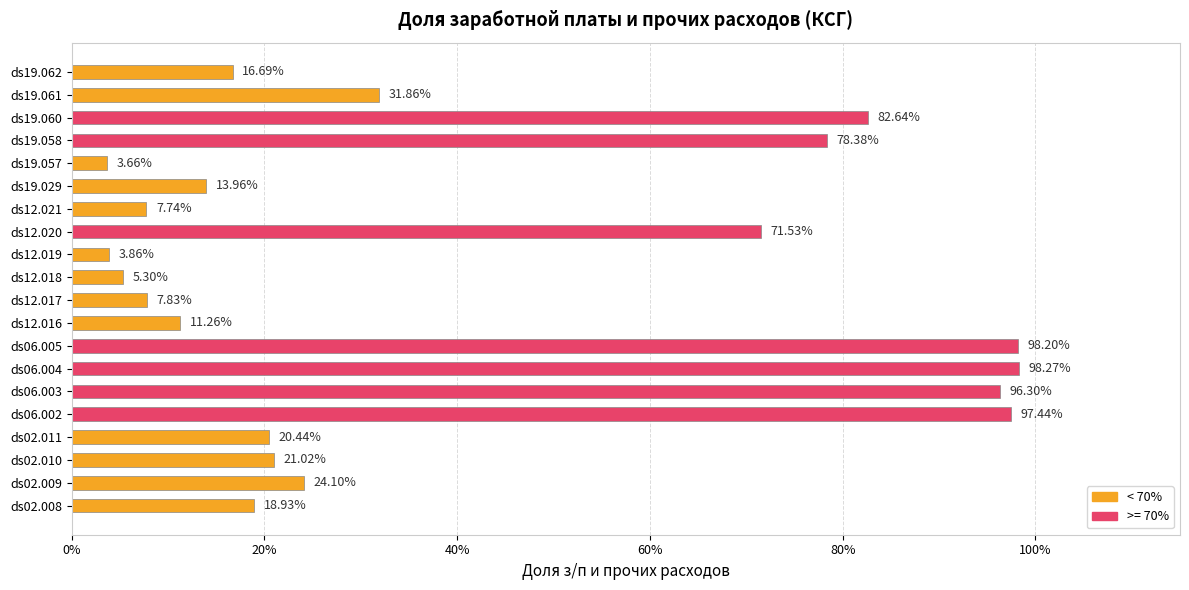

Are the bars horizontal?

Yes